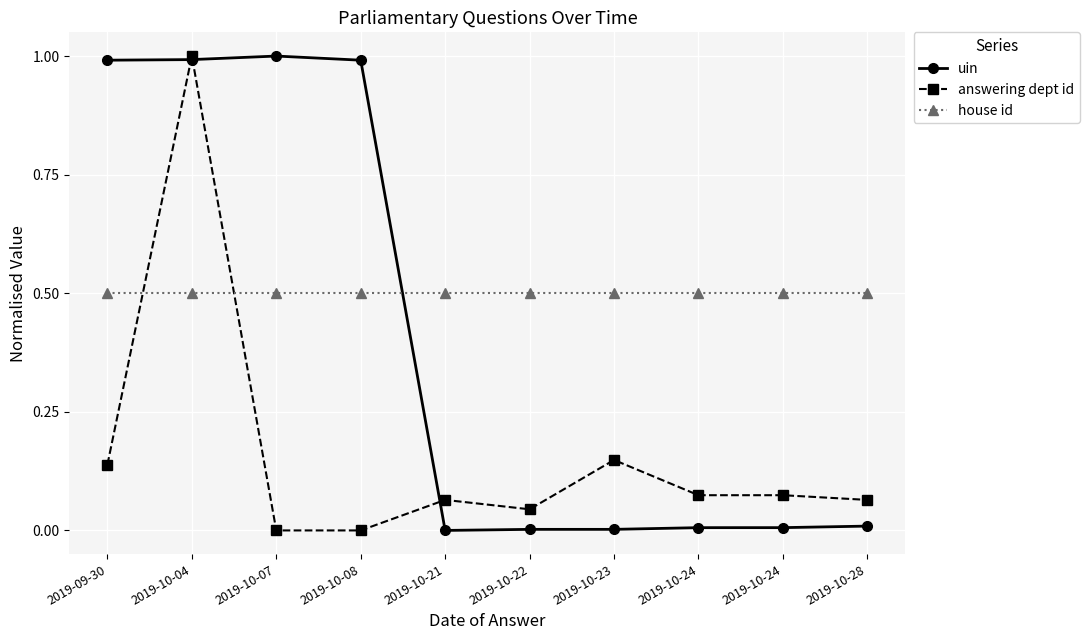

Which label corresponds to the smallest value in the chart?

2019-10-21